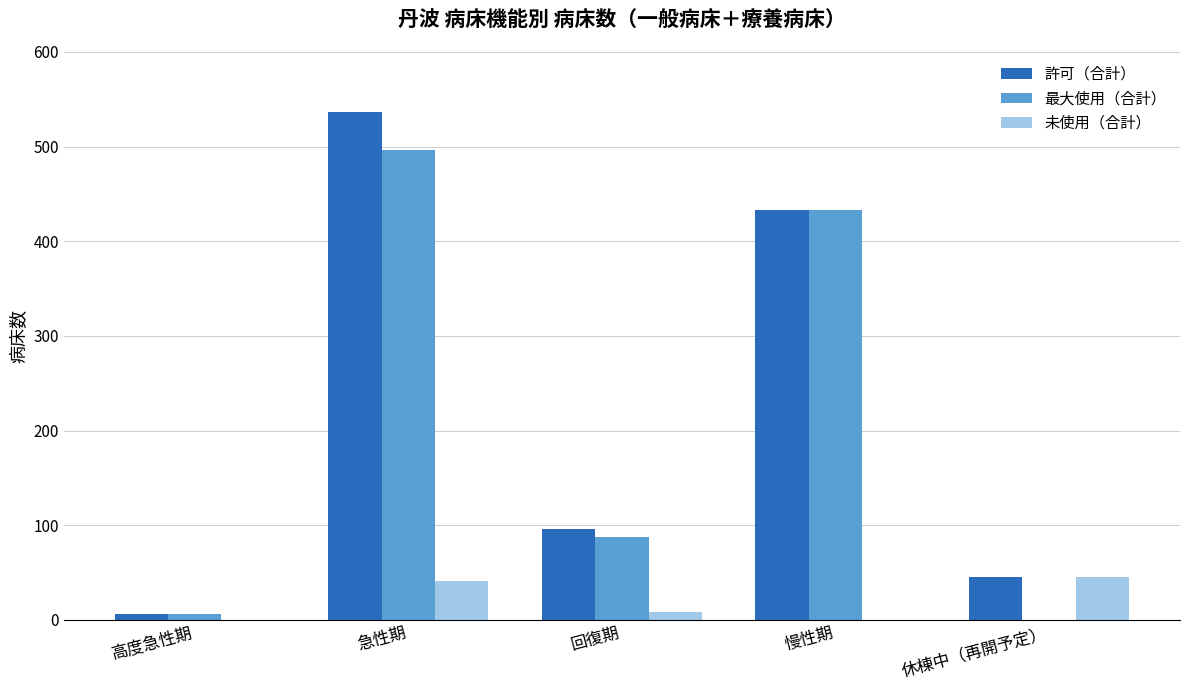

What is the sum of the 最大使用（合計） values at 回復期 and 急性期?

584